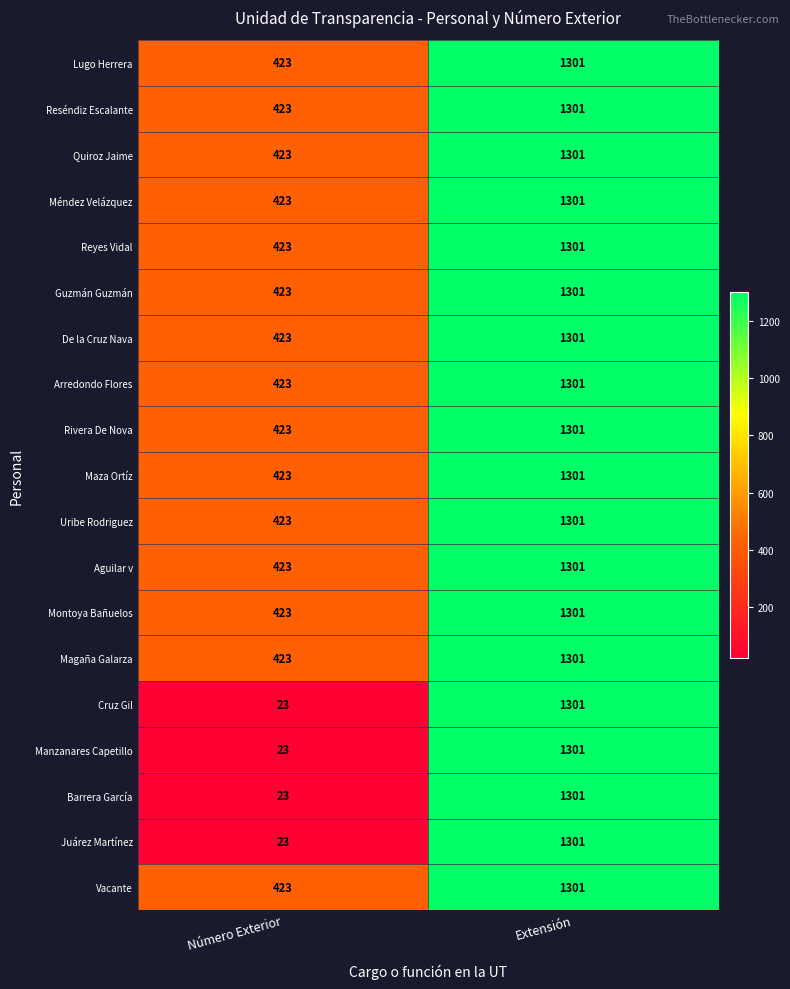

How many series are shown in this chart?

19